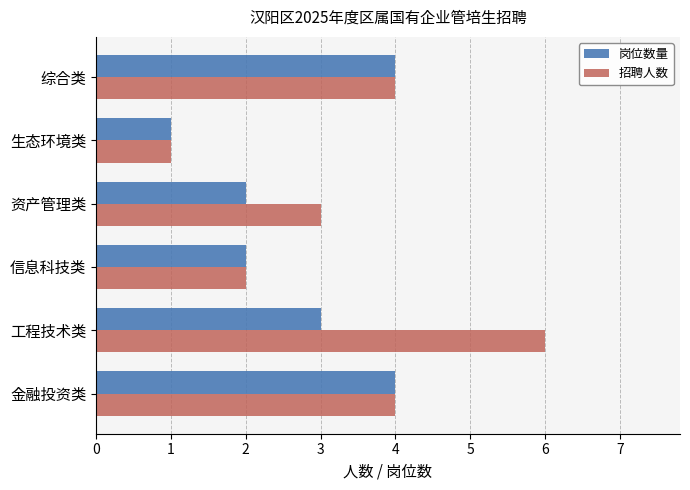

The 岗位数量 series shows 5 at 综合类. True or false?

False